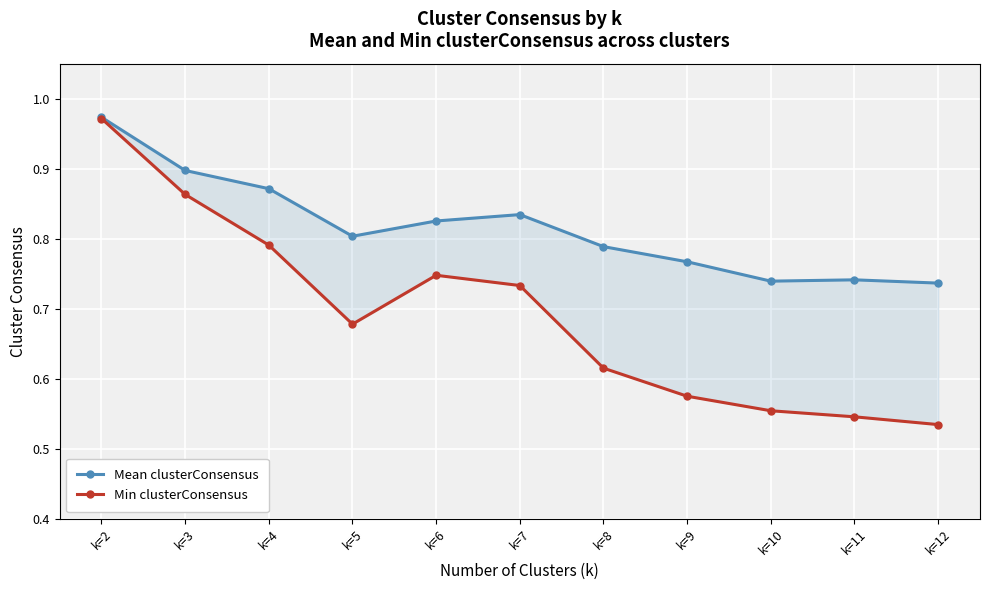

True or false: Mean clusterConsensus has more than 1 points higher than both neighbors.

True